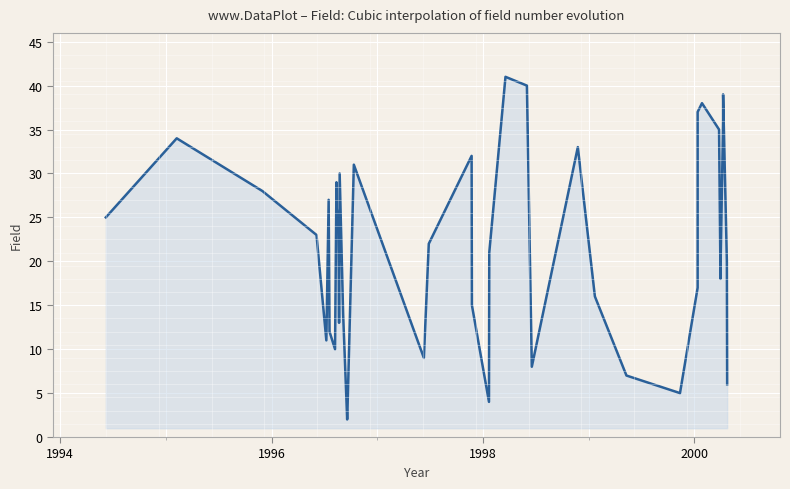

How many interior local peaks (higher than both neighbors) does the data have?

10